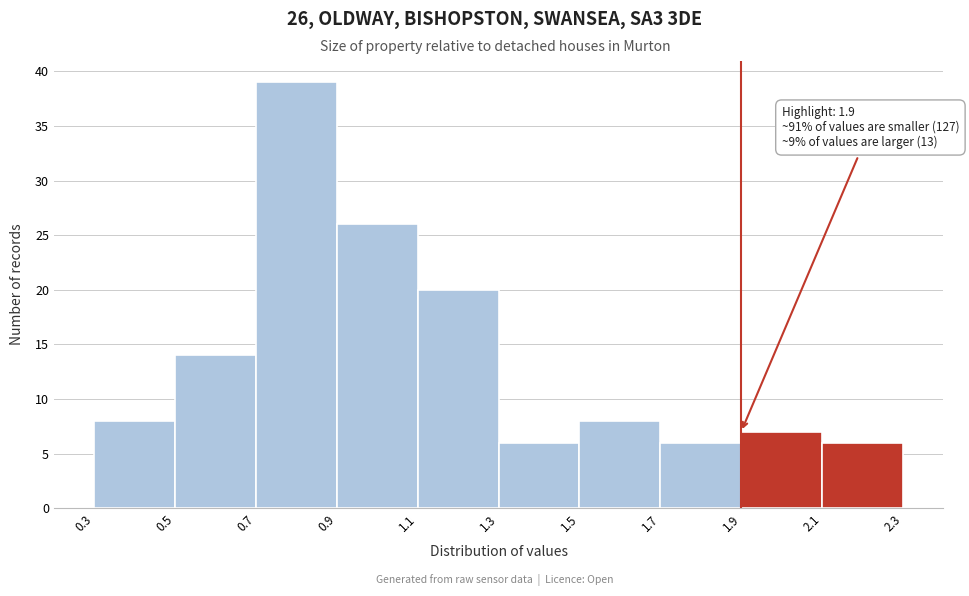

Over which range of the x-axis is the bar tallest?

0.7 to 0.9